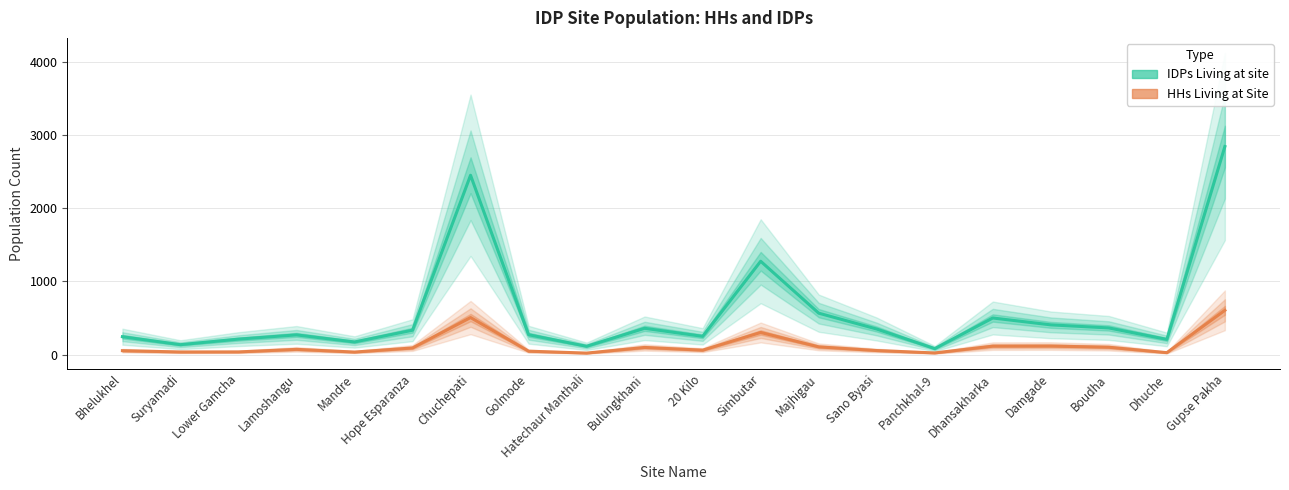

True or false: IDPs Living at site has a value of 113 at Hatechaur Manthali.

True